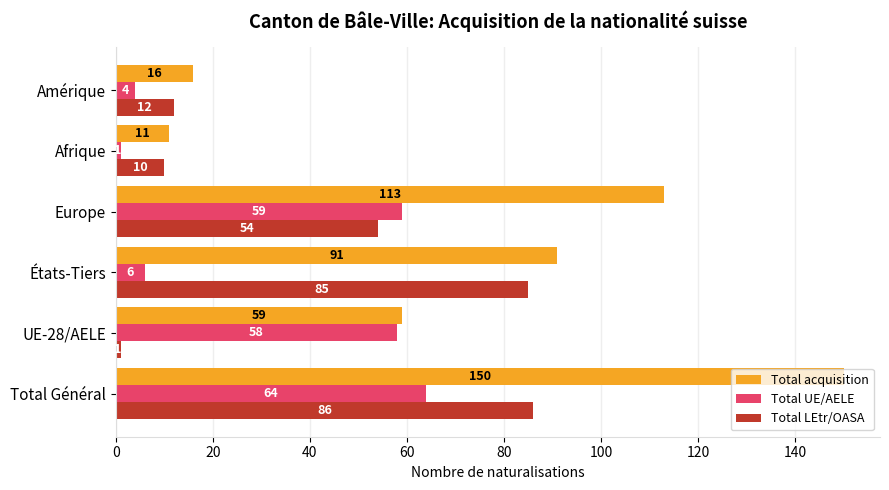

How many values in the Total acquisition series are below 91?

3